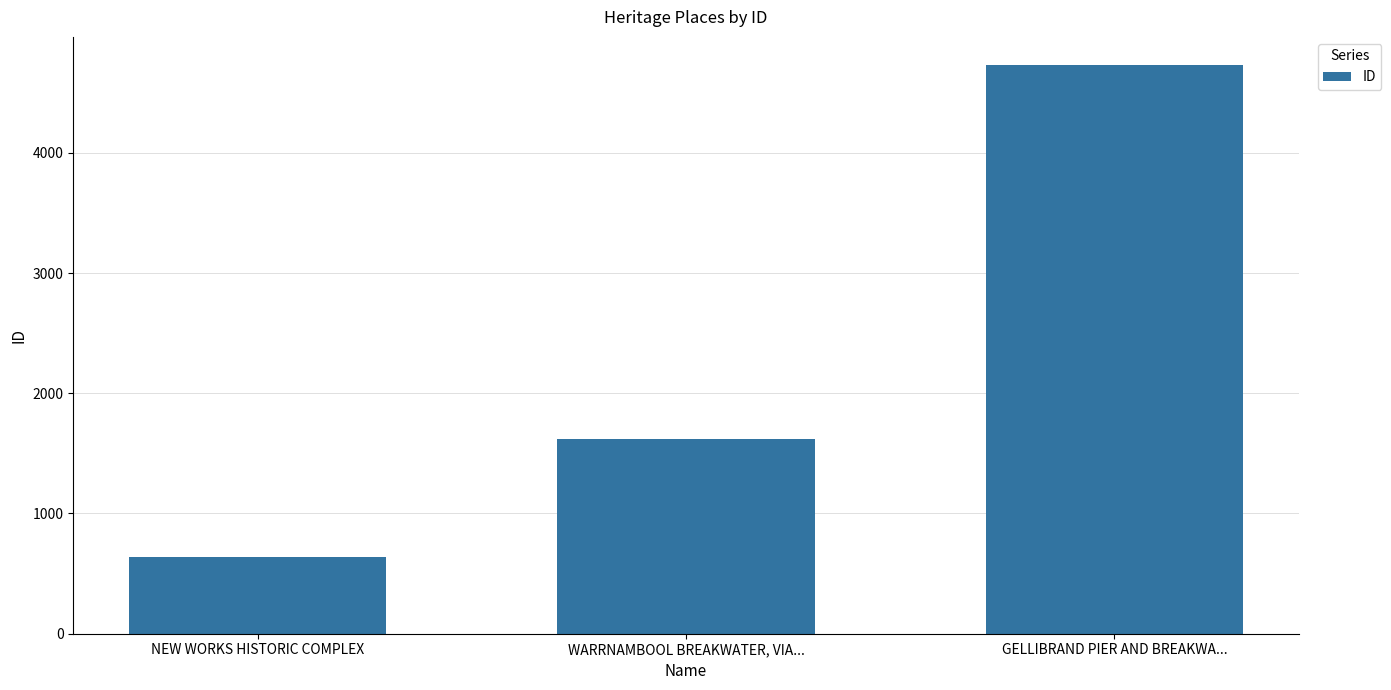

Rank the categories by value from highest to lowest.

GELLIBRAND PIER AND BREAKWA..., WARRNAMBOOL BREAKWATER, VIA..., NEW WORKS HISTORIC COMPLEX